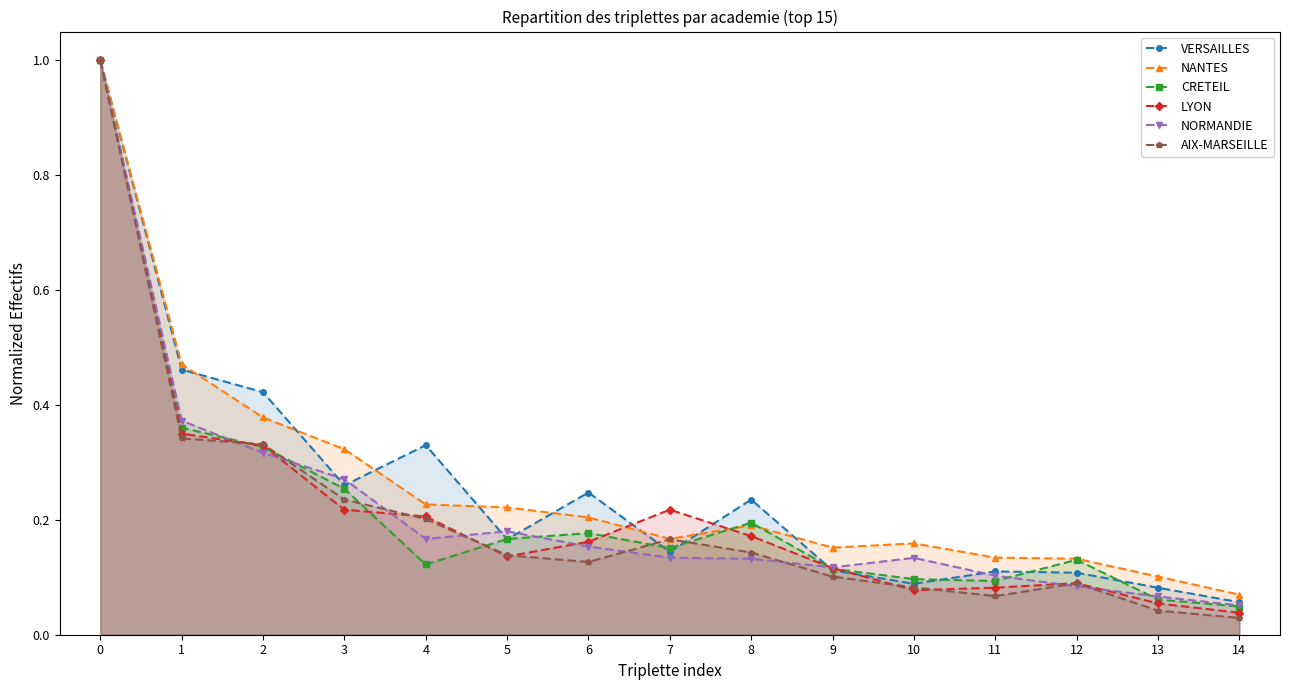

Is the value of LYON at 11 greater than the value of CRETEIL at 10?

No